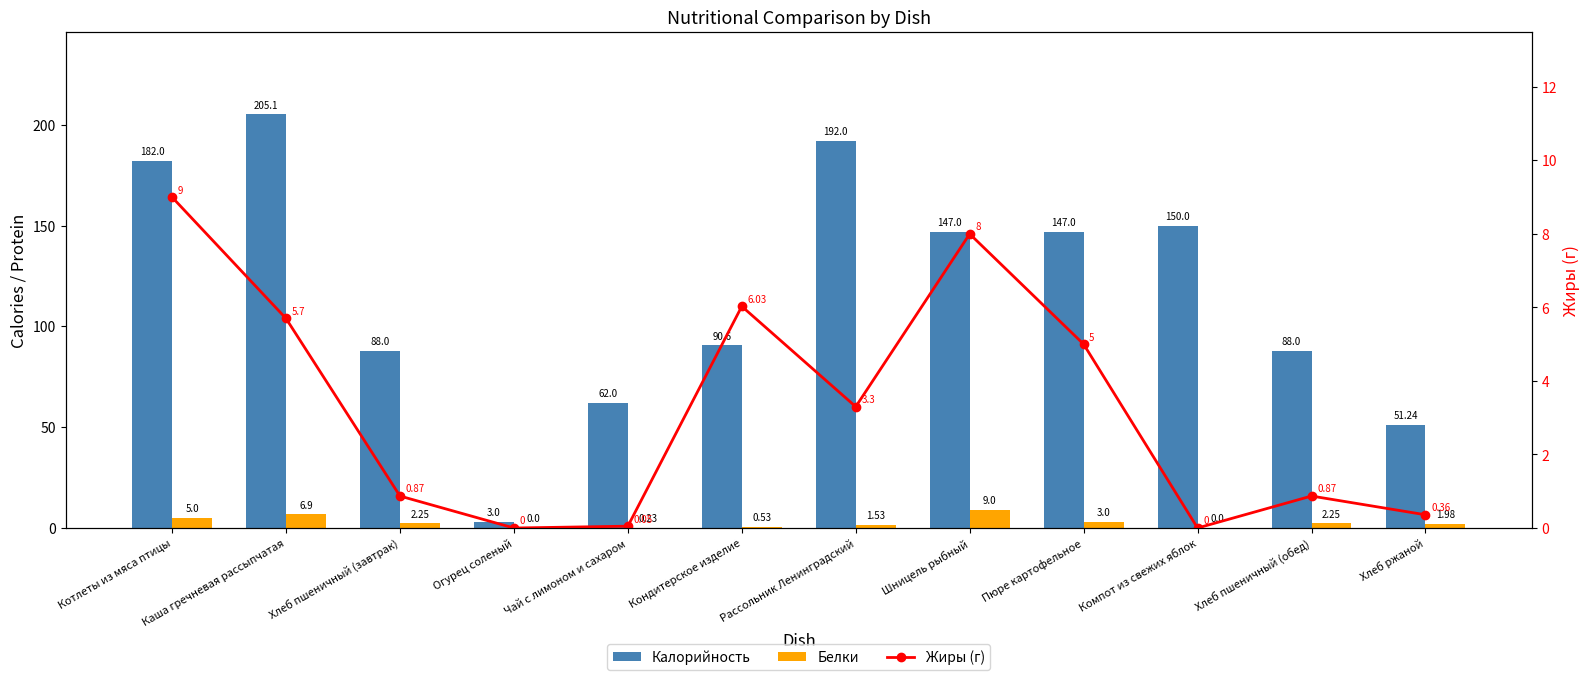

Which series changed the most between Шницель рыбный and Компот из свежих яблок?

Белки